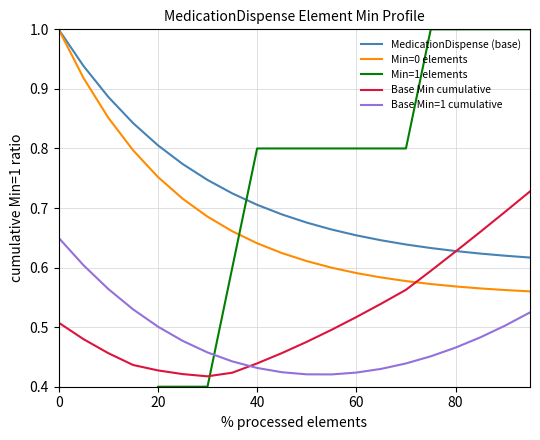

True or false: Min=0 elements has a value of 0.9 at 60.

False